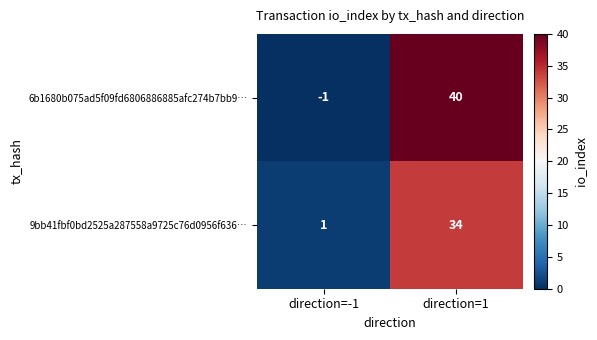

Which series has the largest total across all categories?

6b1680b075ad5f09fd6806886885afc274b7bb9…